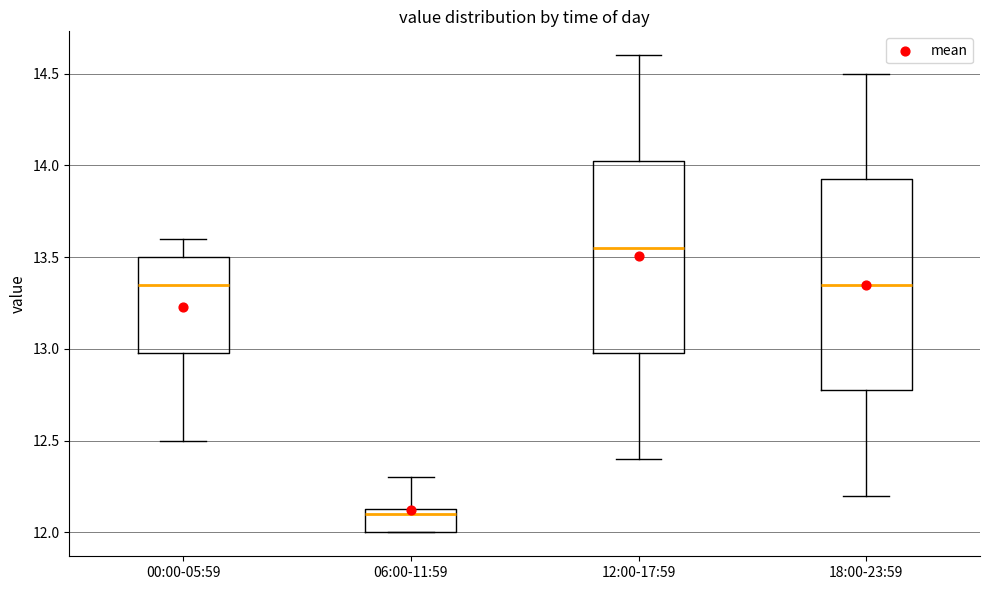

Reading left to right, transcribe this box plot: for each box, give where its median line is, the range the box spans, and where its two whiskers end, as read against the y-axis. The values are not printed on the chart, so give them approximately, as read against the axis.

00:00-05:59: median 13.35, box 13.00 to 13.50, whiskers 12.50 to 13.60
06:00-11:59: median 12.10, box 12.00 to 12.15, whiskers 12.00 to 12.30
12:00-17:59: median 13.55, box 13.00 to 14.05, whiskers 12.40 to 14.60
18:00-23:59: median 13.35, box 12.80 to 13.95, whiskers 12.20 to 14.50